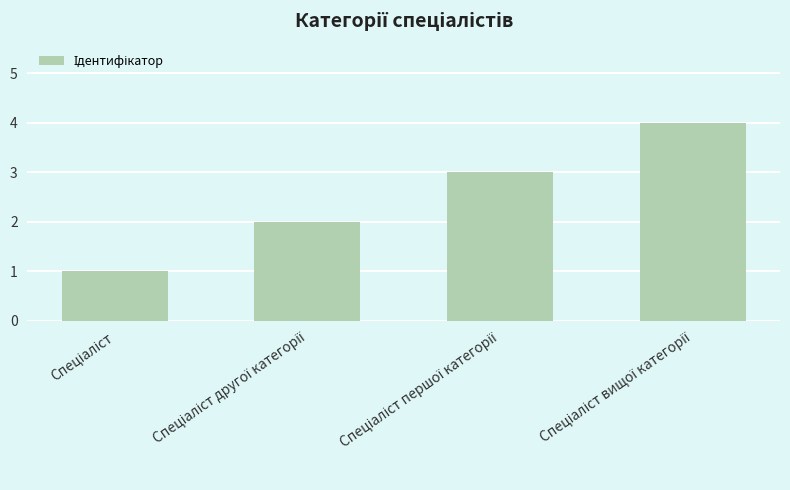

What is the sum of all values?

10